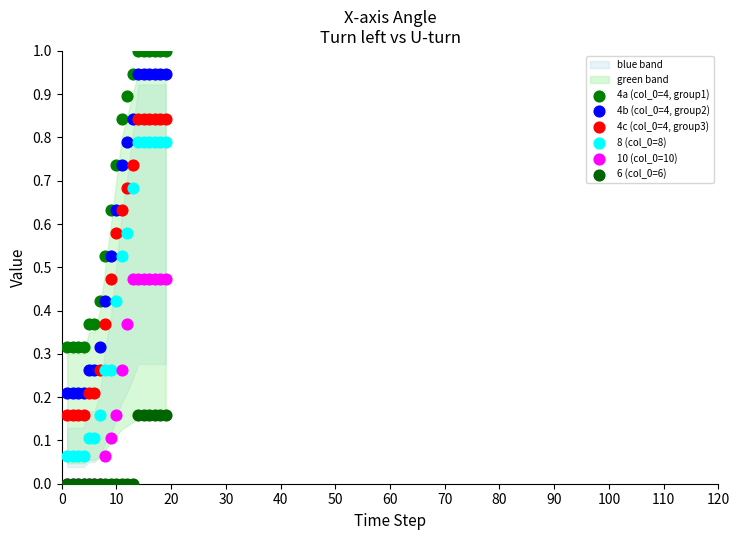

Which series has the widest spread of Y values?

4b (col_0=4, group2)